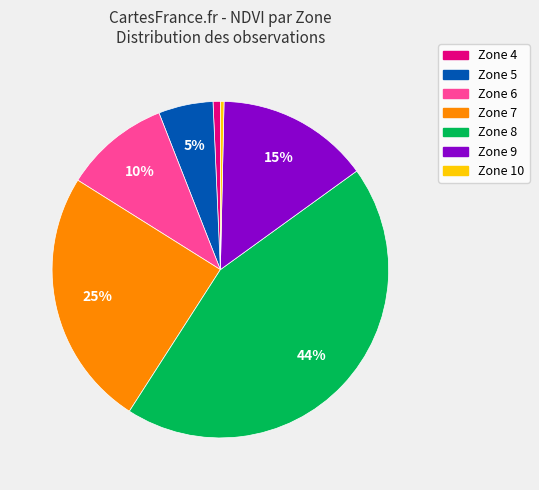

Is there a majority slice in this chart?

No